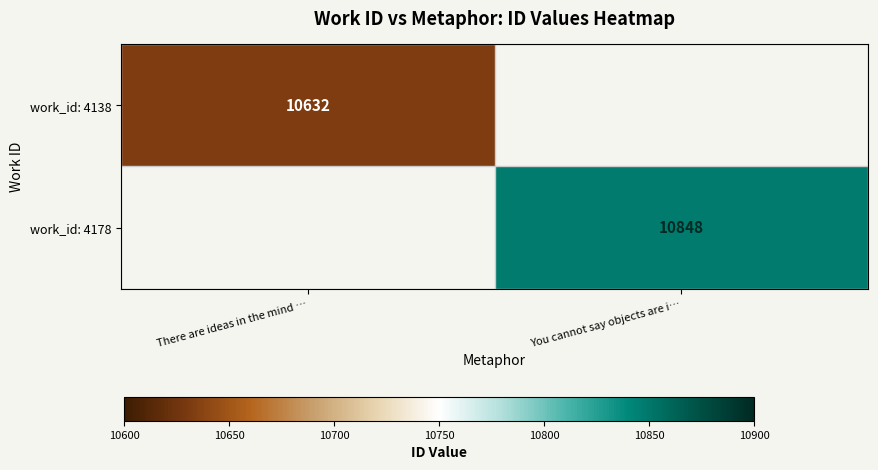

The work_id: 4178 series shows 2238 at You cannot say objects are i…. True or false?

False